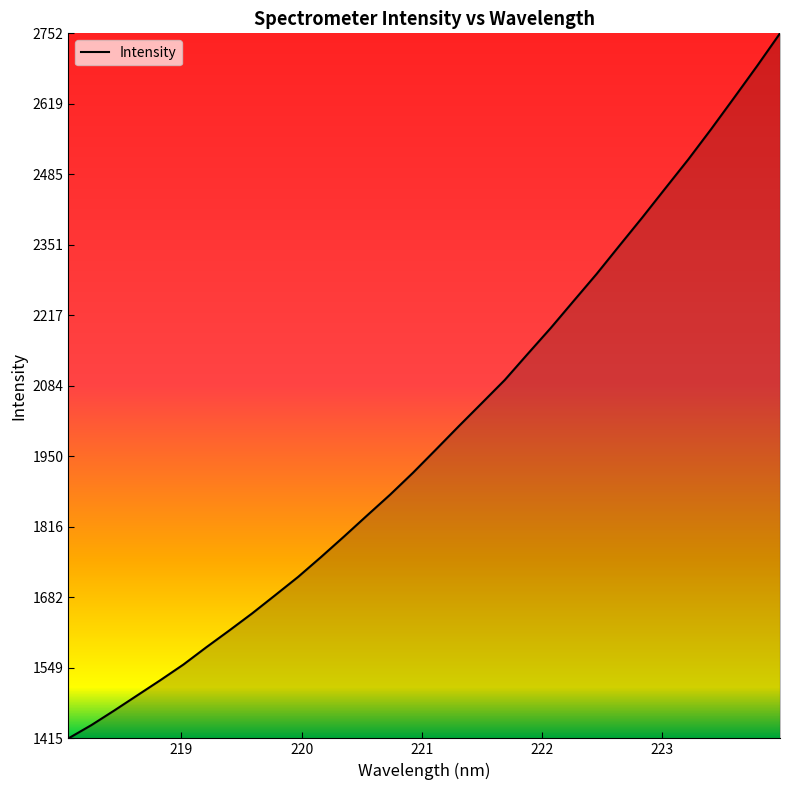

What is the difference between the maximum and minimum values?

1337.6